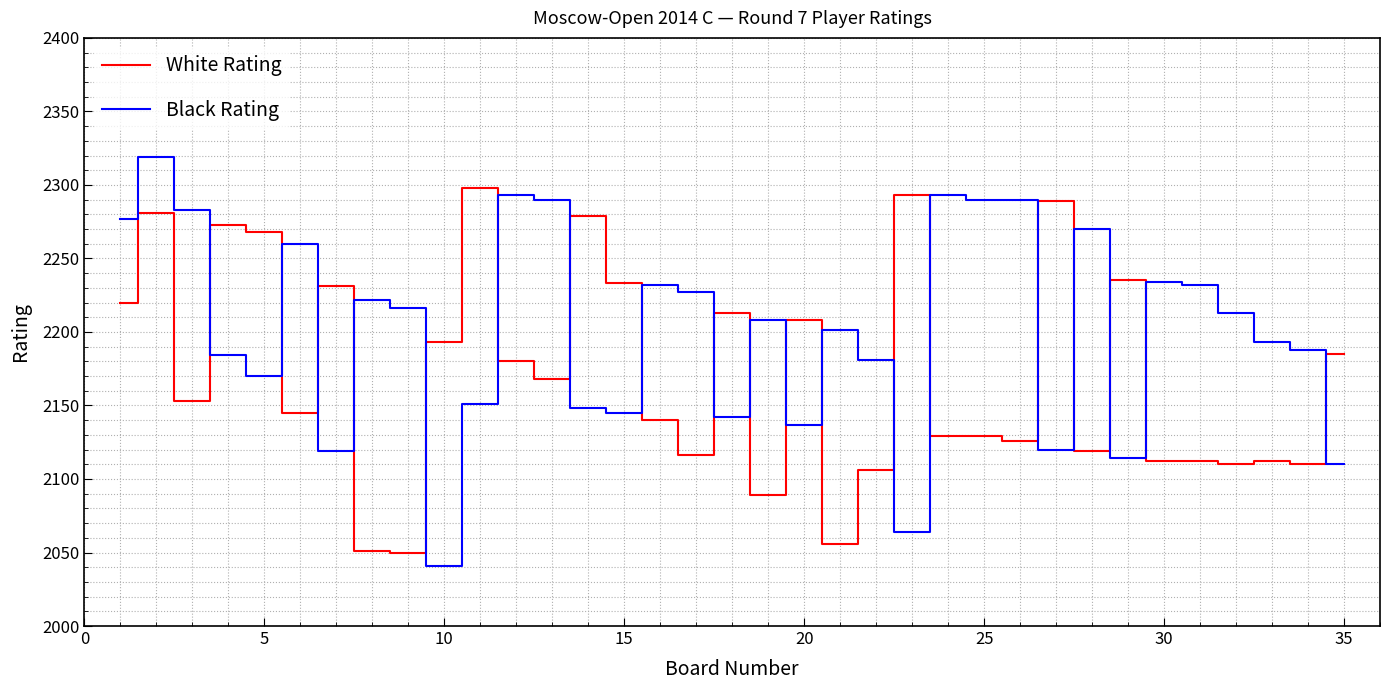

How many values in the Black Rating series are below 2208?

17